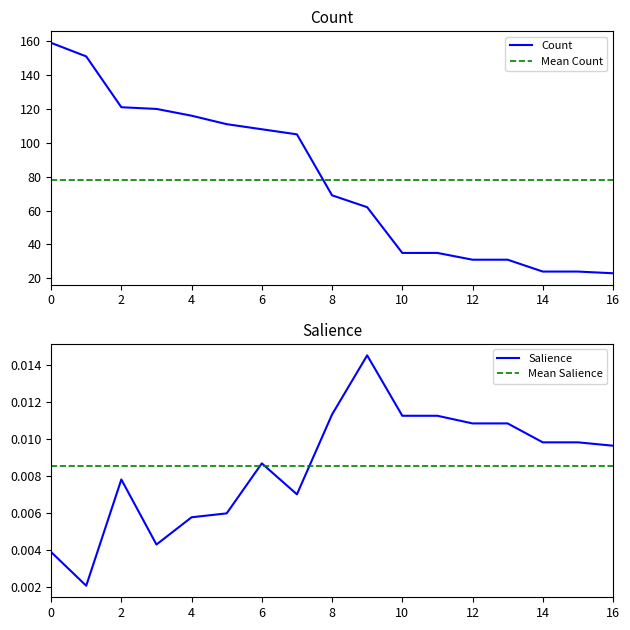

What is the maximum value for Count?

159